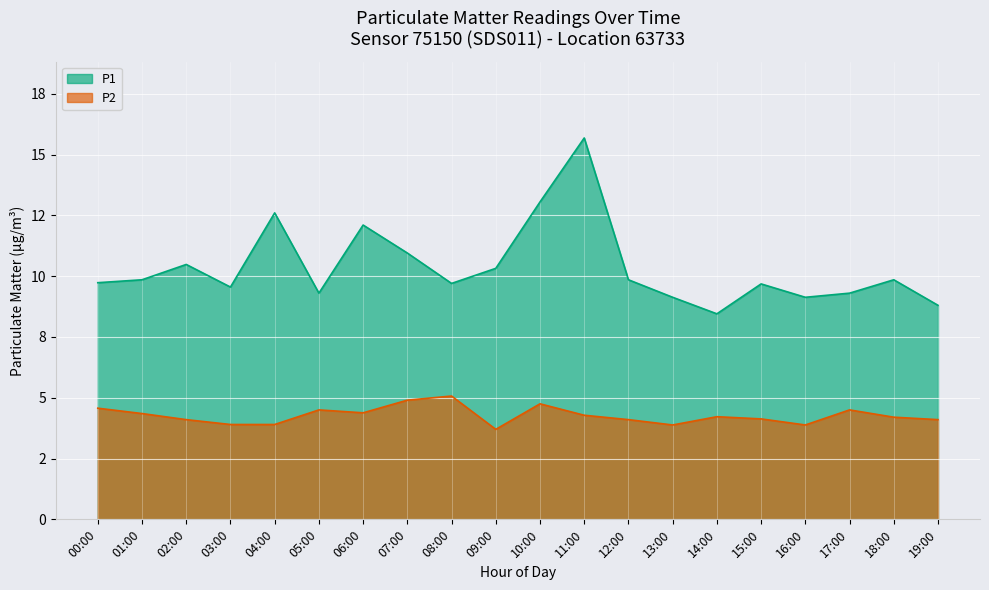

Which category has the highest value in the P2 series?

08:00